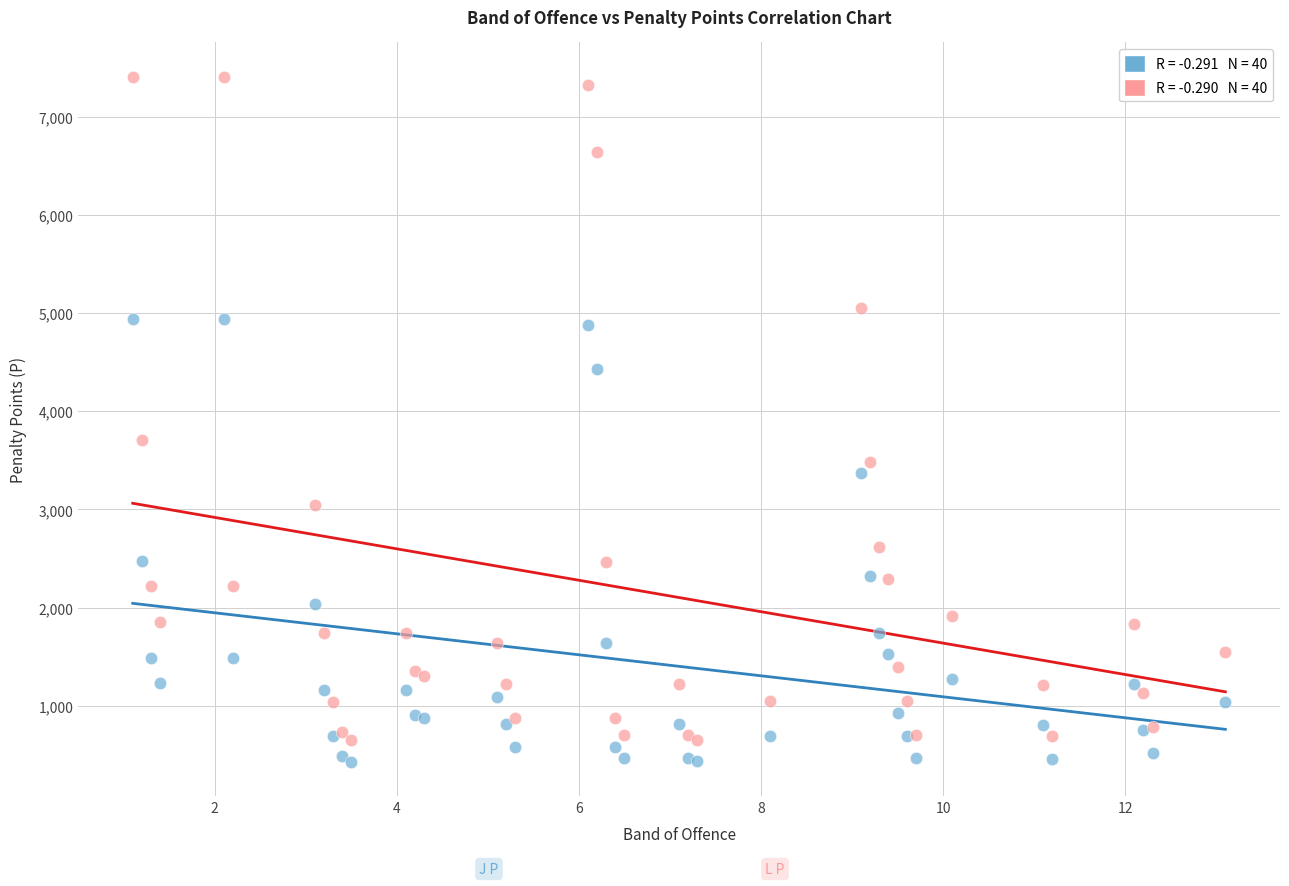

Across all series, what Y value is closest to 3918?

3703